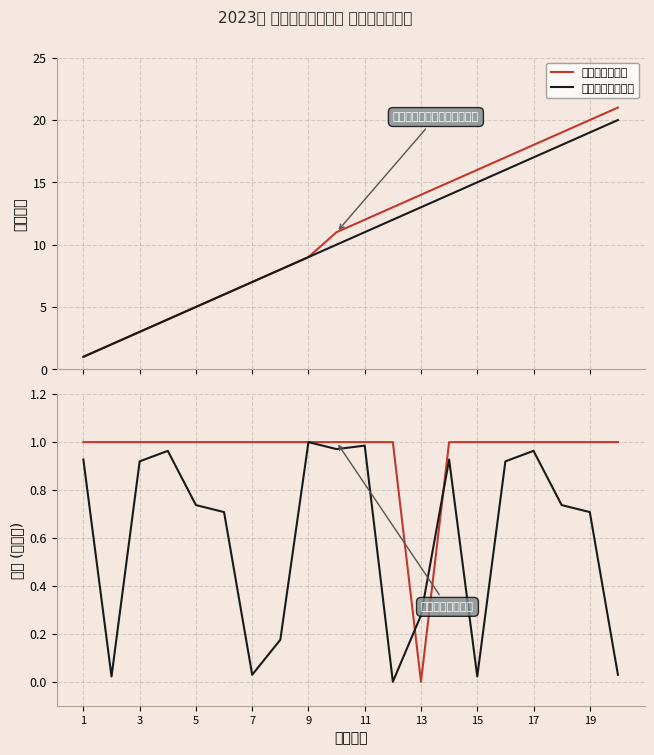

Rank the series at 7 from lowest to highest value.

电子信息工程技术, 电气自动化技术